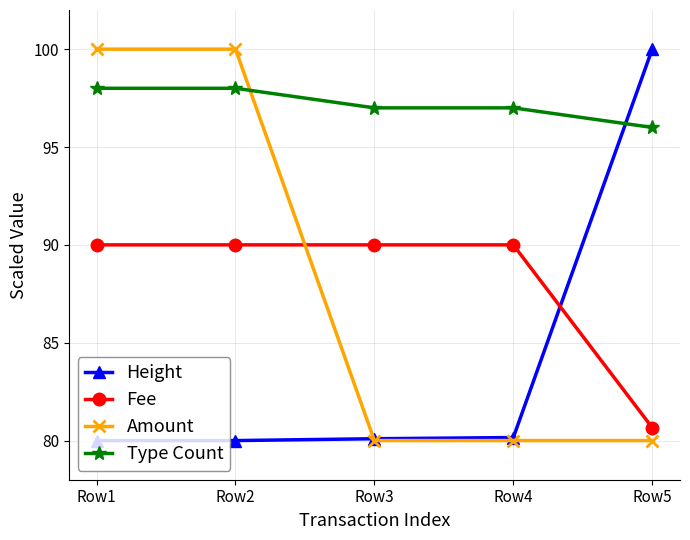

What is the sum of the Amount values at Row3 and Row2?

180.0